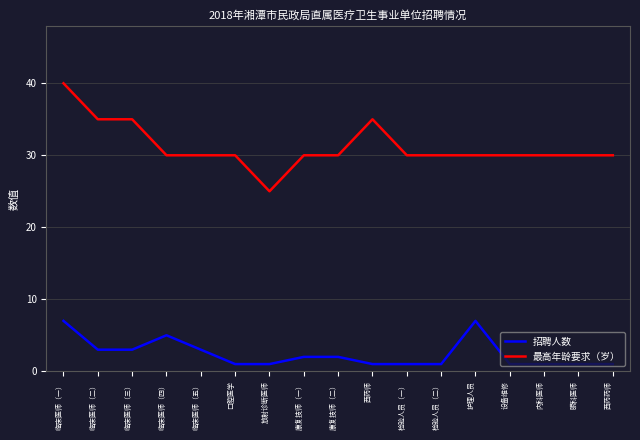

List the series in order of their peak value, lowest first.

招聘人数, 最高年龄要求（岁）